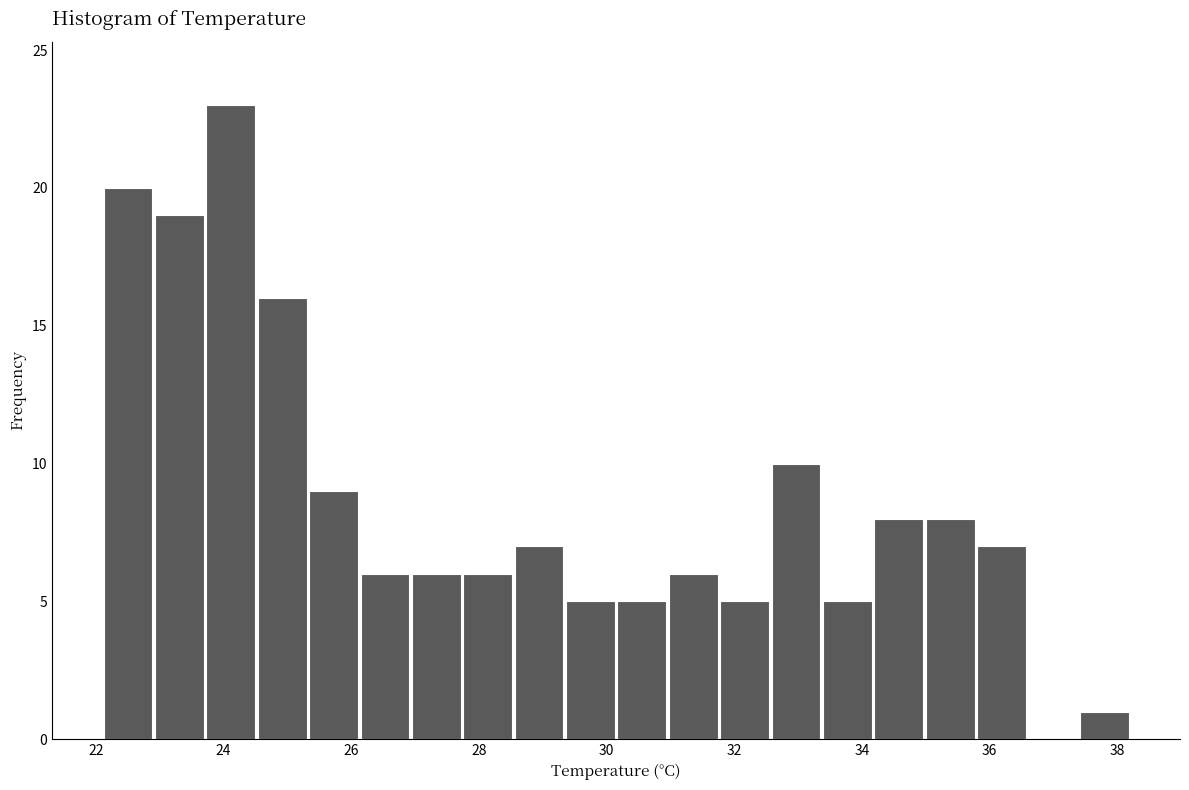

Reading left to right, list every bar in this chart as the range it spans on the x-axis followed by its height. Neither the bar edges nor the heights are printed on the chart, so give them approximately, as read against the axes.

22.2 to 23.0: 20
23.0 to 23.8: 19
23.8 to 24.6: 23
24.6 to 25.4: 16
25.4 to 26.2: 9
26.2 to 27.0: 6
27.0 to 27.8: 6
27.8 to 28.6: 6
28.6 to 29.4: 7
29.4 to 30.2: 5
30.2 to 31.0: 5
31.0 to 31.8: 6
31.8 to 32.6: 5
32.6 to 33.4: 10
33.4 to 34.2: 5
34.2 to 35.0: 8
35.0 to 35.8: 8
35.8 to 36.6: 7
36.6 to 37.4: 0
37.4 to 38.2: 1